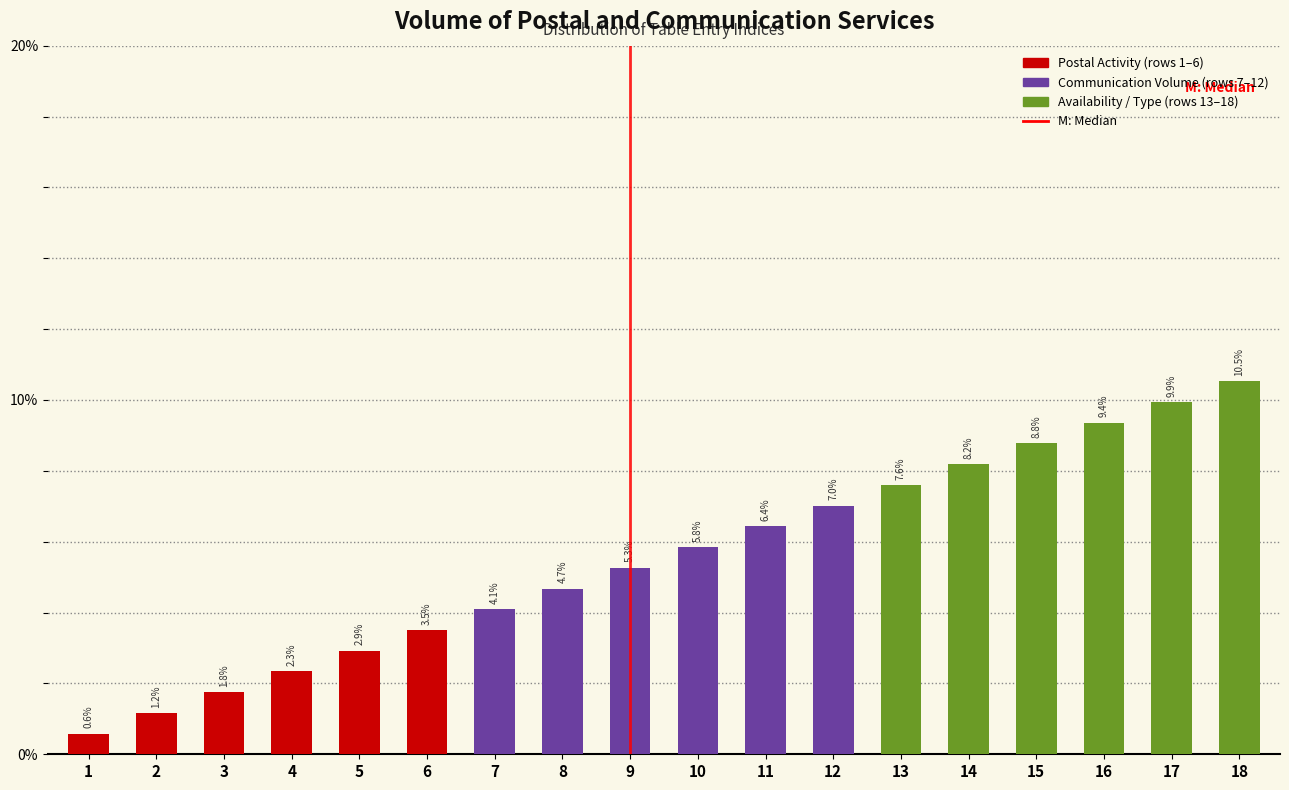

Reading right to left, transcribe all the data shown in this chart.

10.5	9.9	9.4	8.8	8.2	7.6	7.0	6.4	5.8	5.3	4.7	4.1	3.5	2.9	2.3	1.8	1.2	0.6